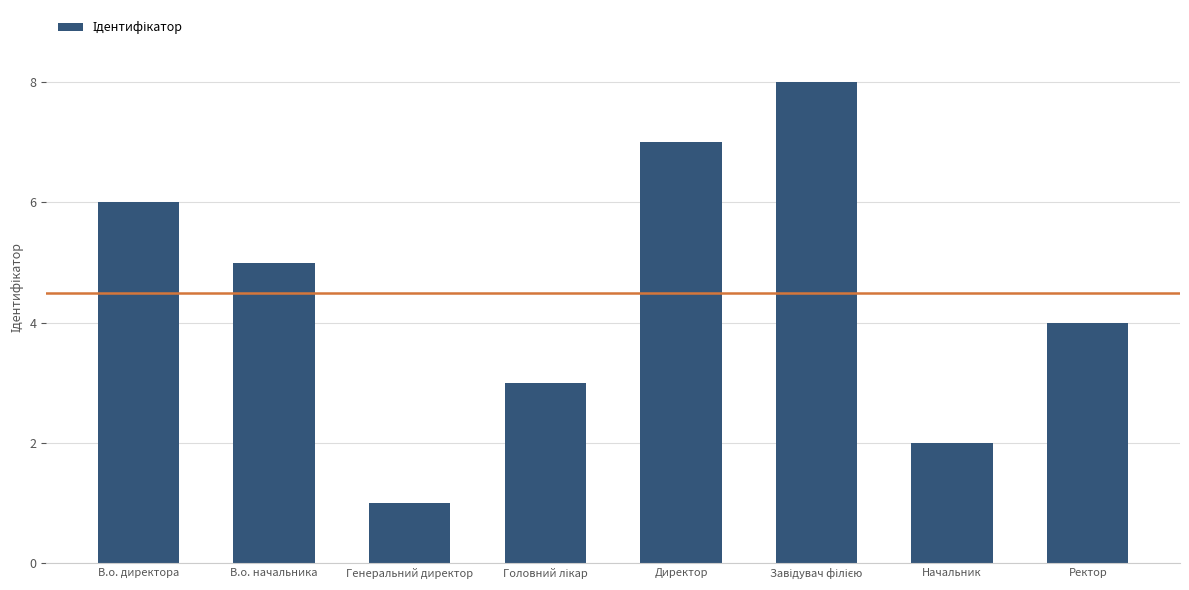

Reading left to right, transcribe all the data shown in this chart.

6	5	1	3	7	8	2	4